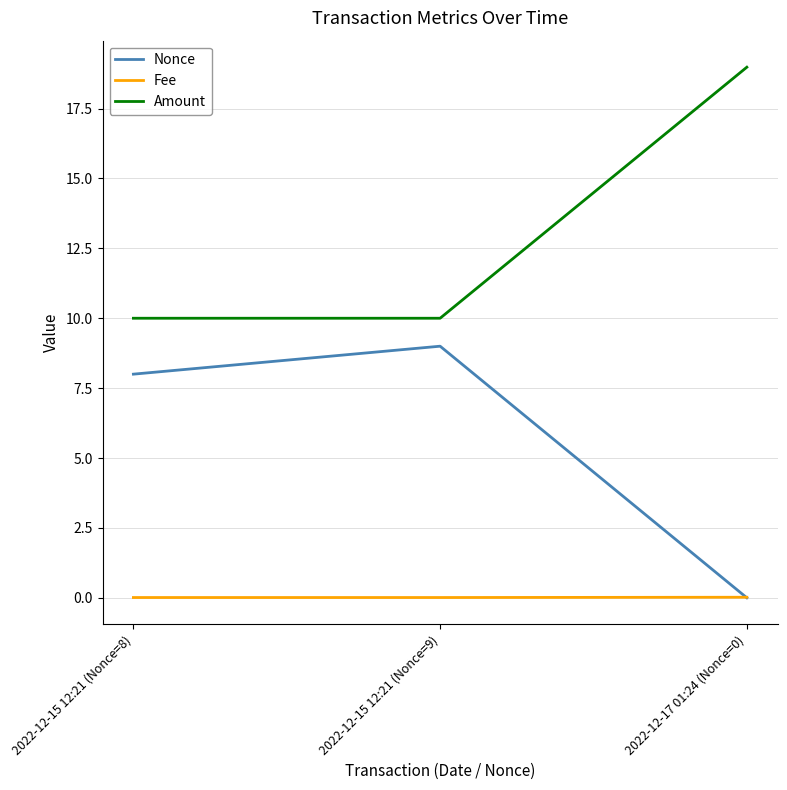

Which series has the largest total across all categories?

Amount